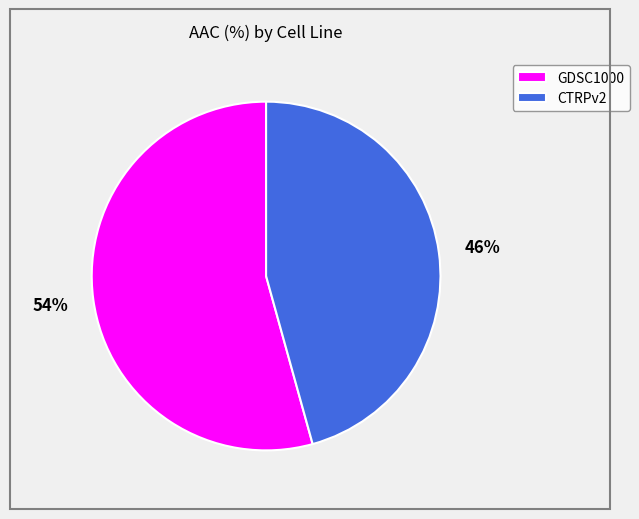

Rank the categories by value from highest to lowest.

GDSC1000, CTRPv2